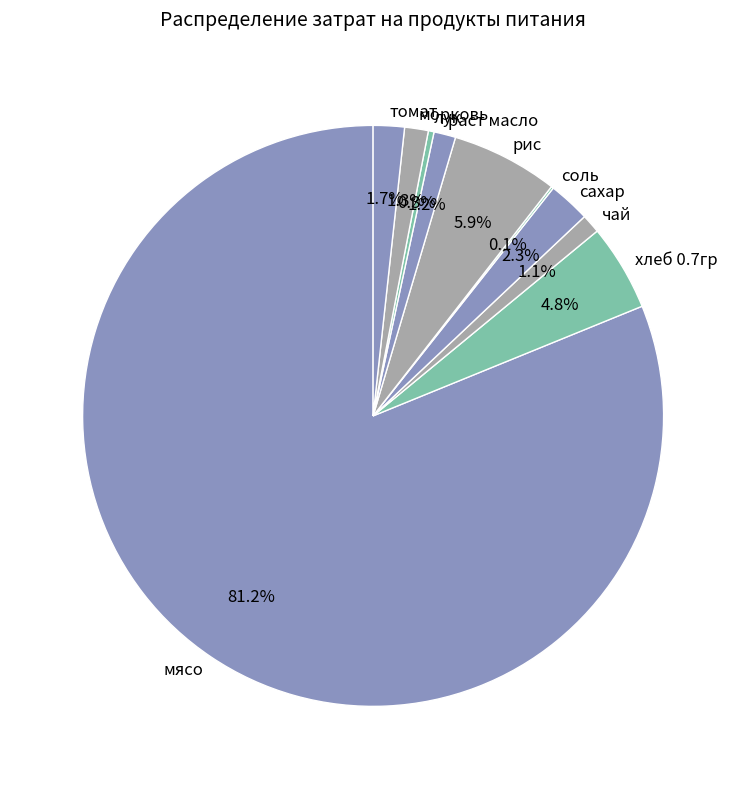

Which slice is the largest?

мясо